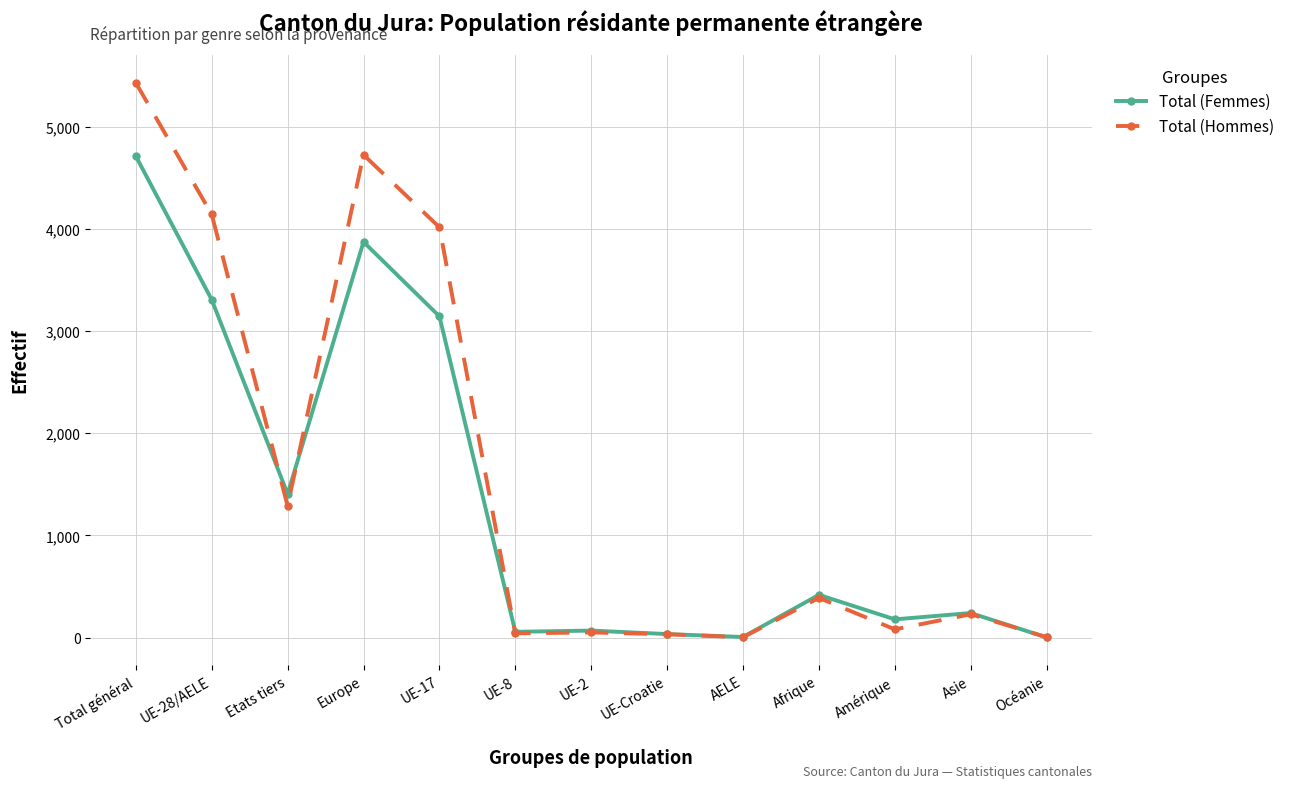

Which series has the largest total across all categories?

Total (Hommes)